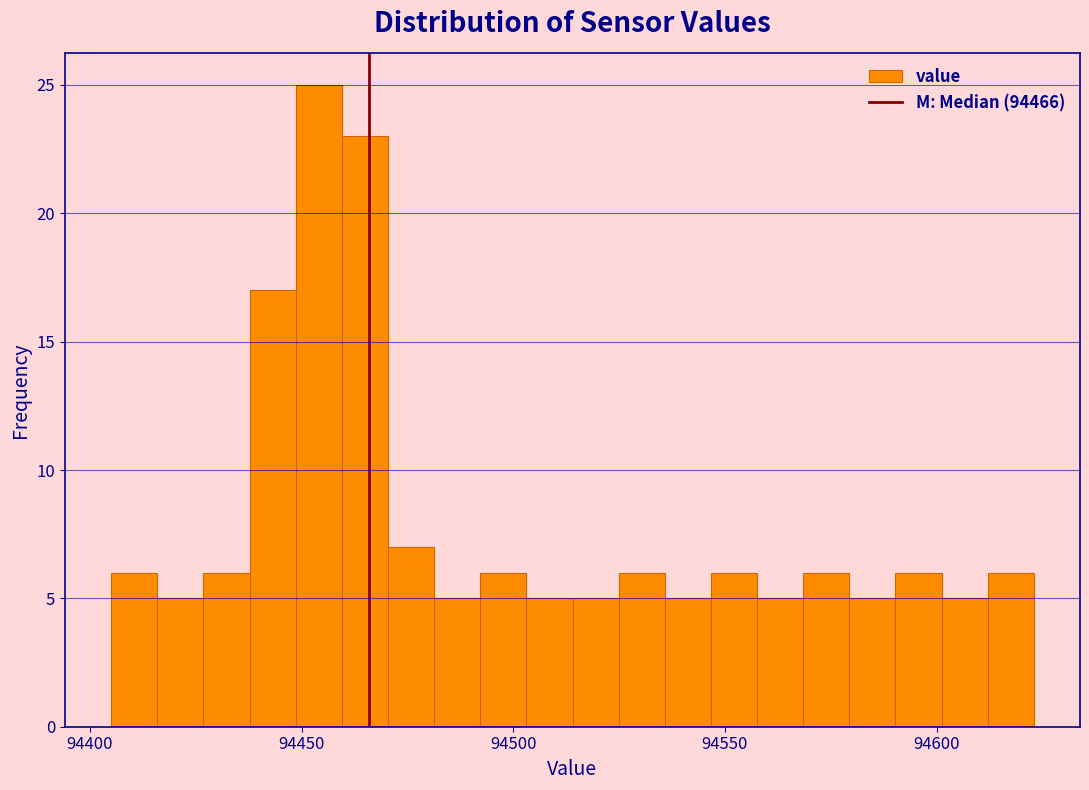

Read against the x-axis, roughly where is the centre of the tallest bar?

94455